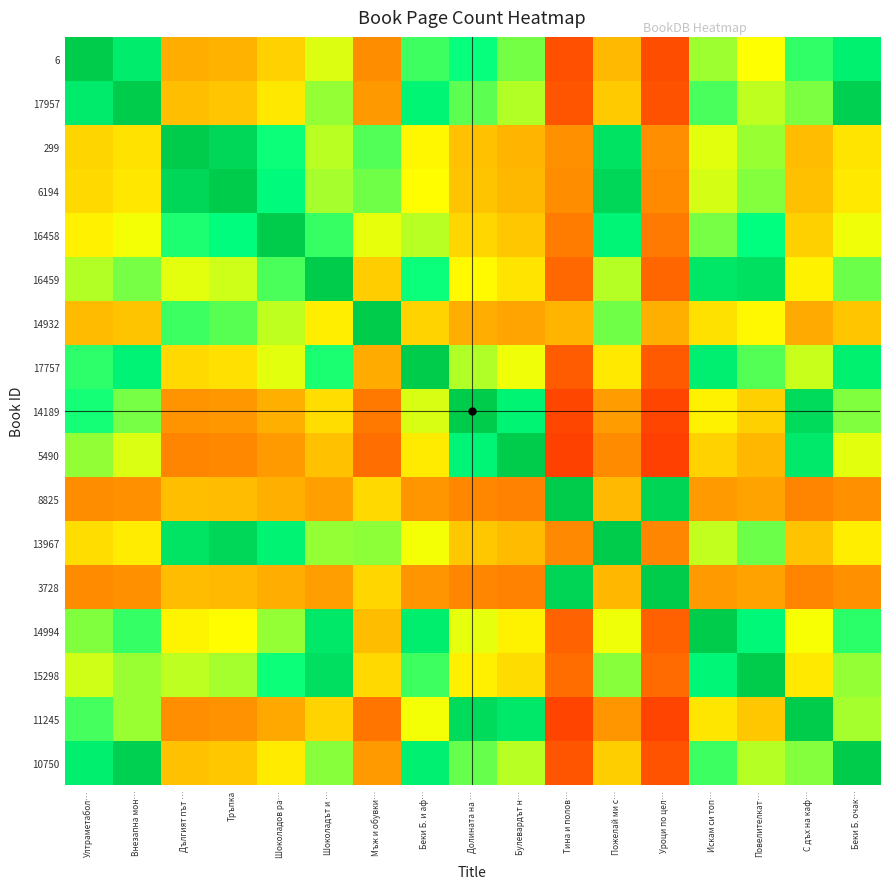

At which category is the sum across all series the highest?

Беки Б. очак…